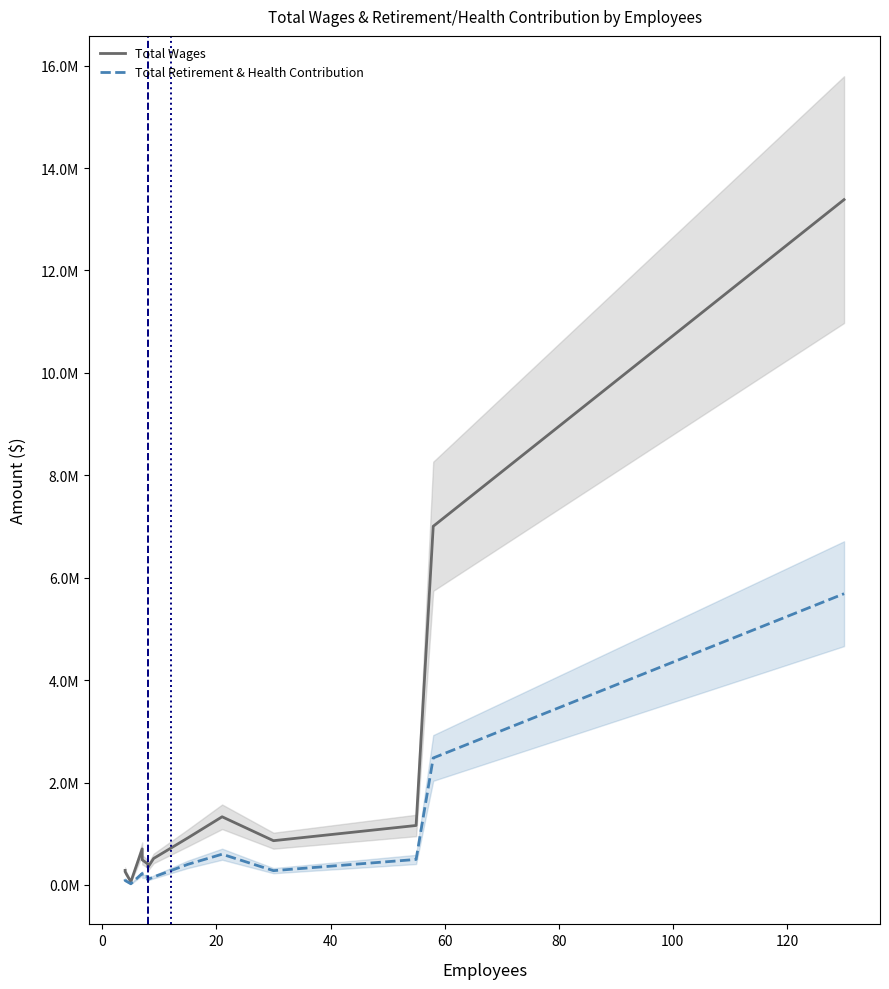

True or false: Total Retirement & Health Contribution and Total Wages intersect in this chart.

False